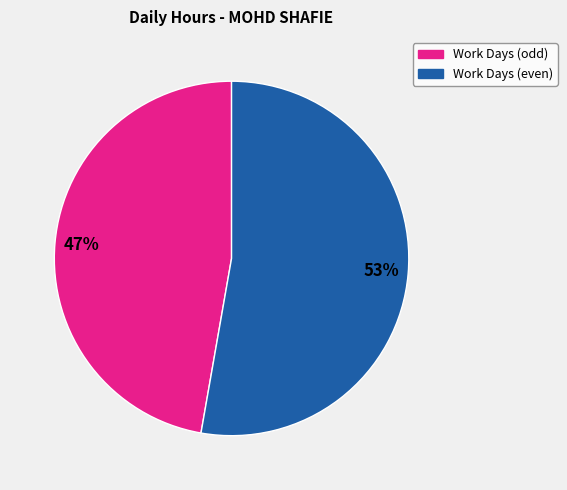

To the nearest percent, what is the average slice percentage?

50%